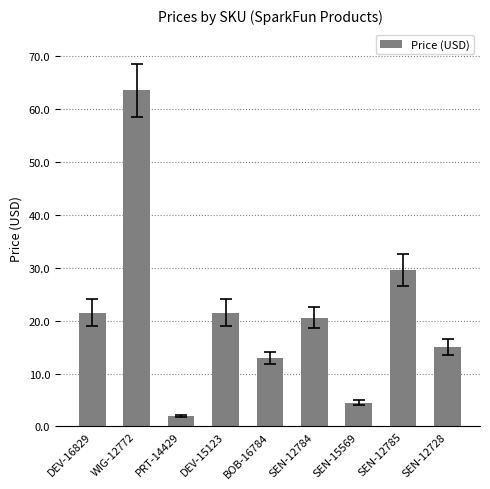

What is the change in value from SEN-12784 to SEN-15569?

-16.0